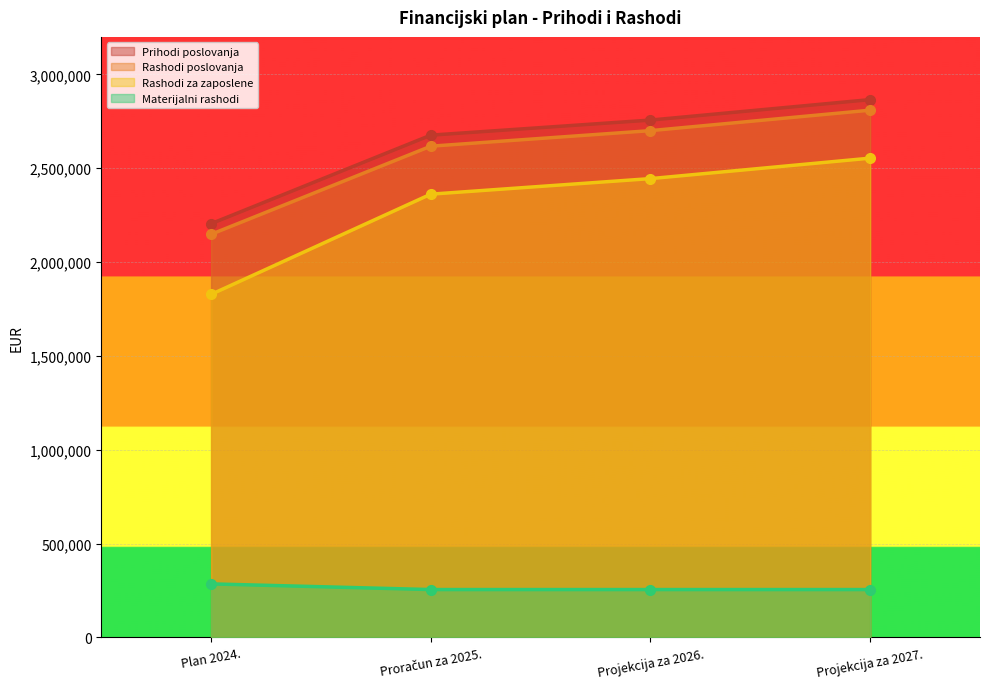

Rank the series by their maximum value, from highest to lowest.

Prihodi poslovanja, Rashodi poslovanja, Rashodi za zaposlene, Materijalni rashodi